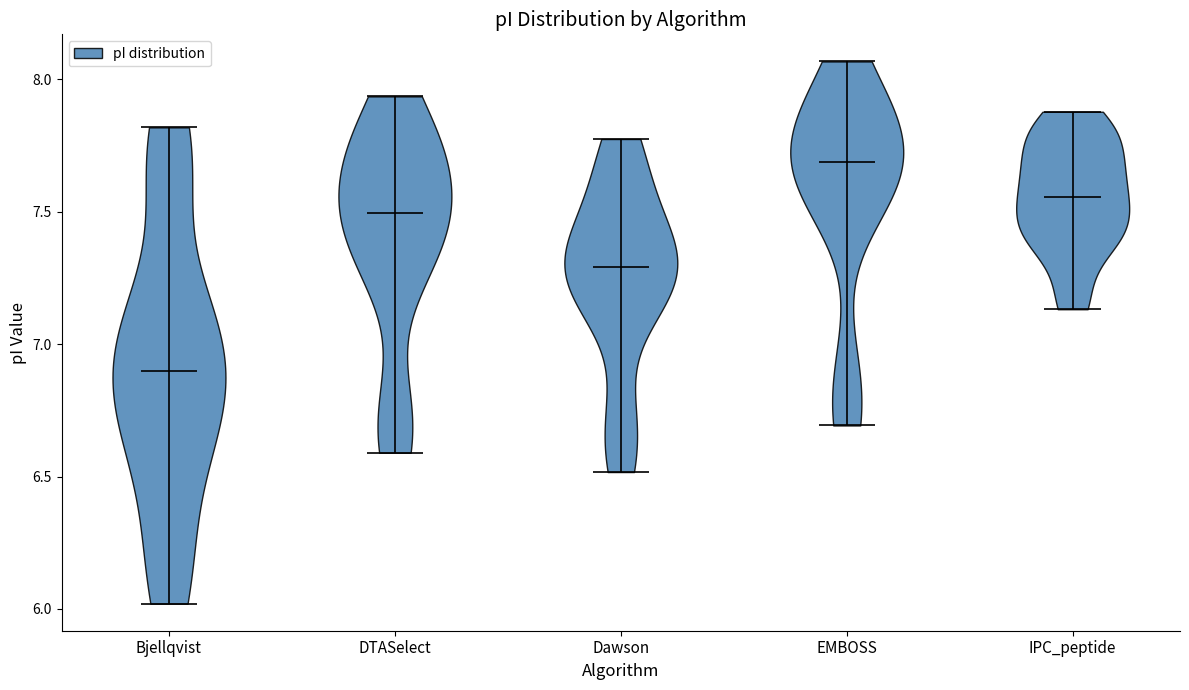

Reading left to right, read every violin against the y-axis: where its median line is, and the lowest and highest points it reaches. The values are not printed on the chart, so give them approximately, as read against the axis.

Bjellqvist: median line 6.90, lowest point 6.00, highest point 7.80
DTASelect: median line 7.50, lowest point 6.60, highest point 7.95
Dawson: median line 7.30, lowest point 6.50, highest point 7.80
EMBOSS: median line 7.70, lowest point 6.70, highest point 8.05
IPC_peptide: median line 7.55, lowest point 7.15, highest point 7.90